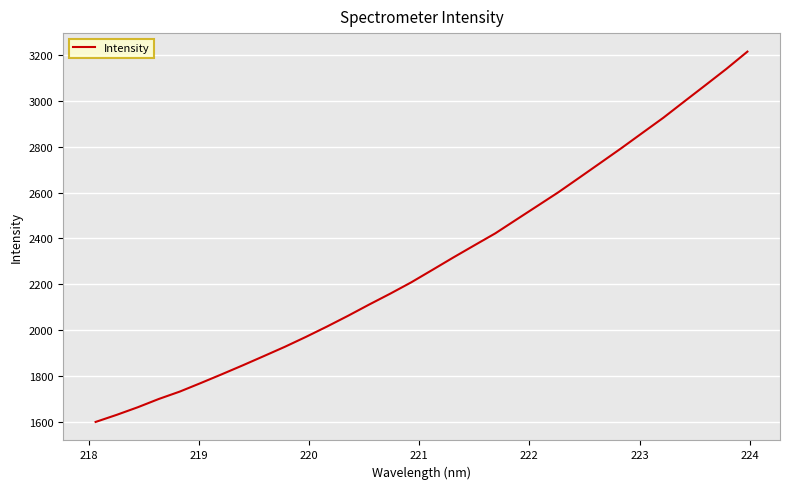

Reading right to left, list all the values displayed in this chart.

3214.1	3139.0	3067.8	2997.3	2926.2	2859.9	2793.5	2729.1	2664.9	2601.2	2541.5	2482.0	2422.2	2369.7	2316.8	2262.5	2208.6	2159.1	2111.8	2063.0	2016.2	1971.1	1928.0	1887.4	1847.2	1808.1	1769.8	1732.5	1700.2	1664.1	1631.1	1600.2